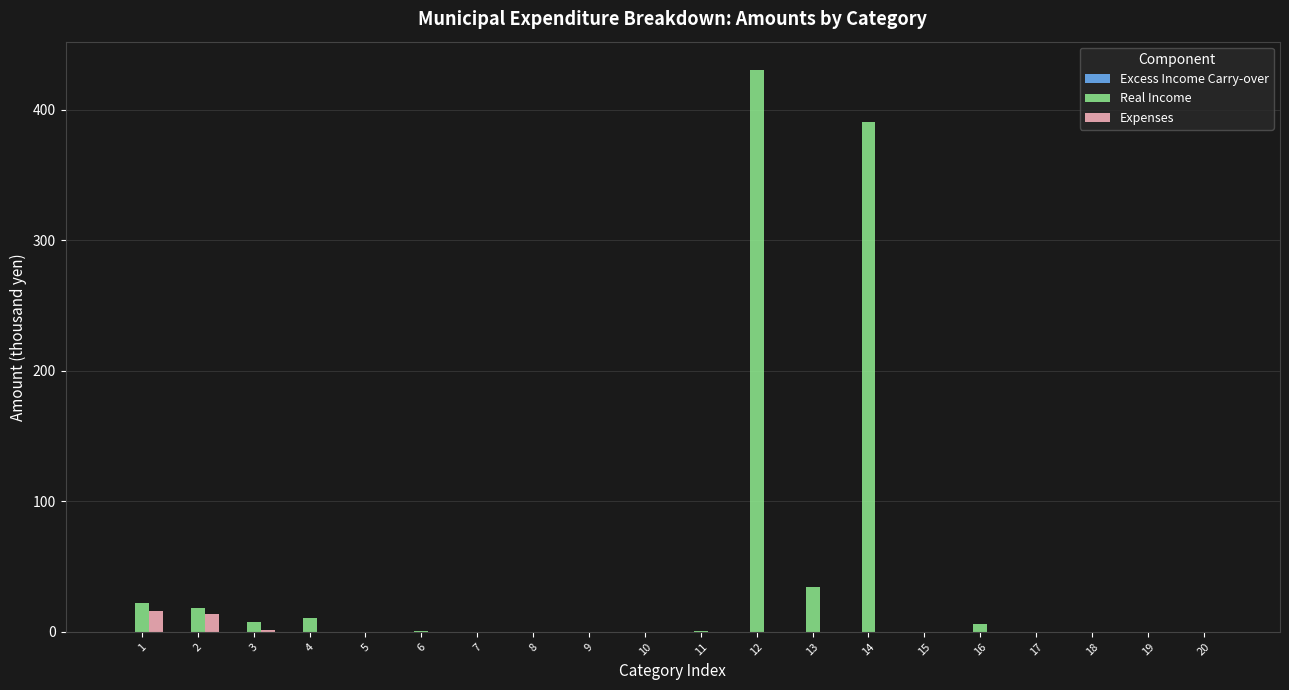

What is the maximum value shown in the chart?

430.6